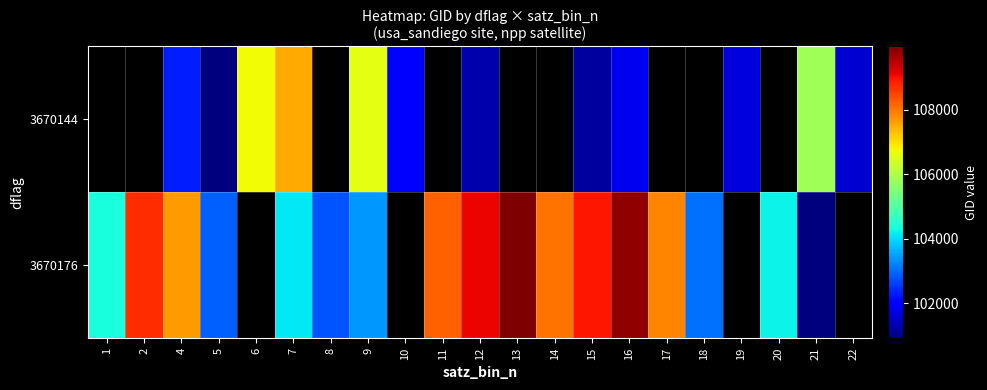

List the series in order of their peak value, lowest first.

3670144, 3670176